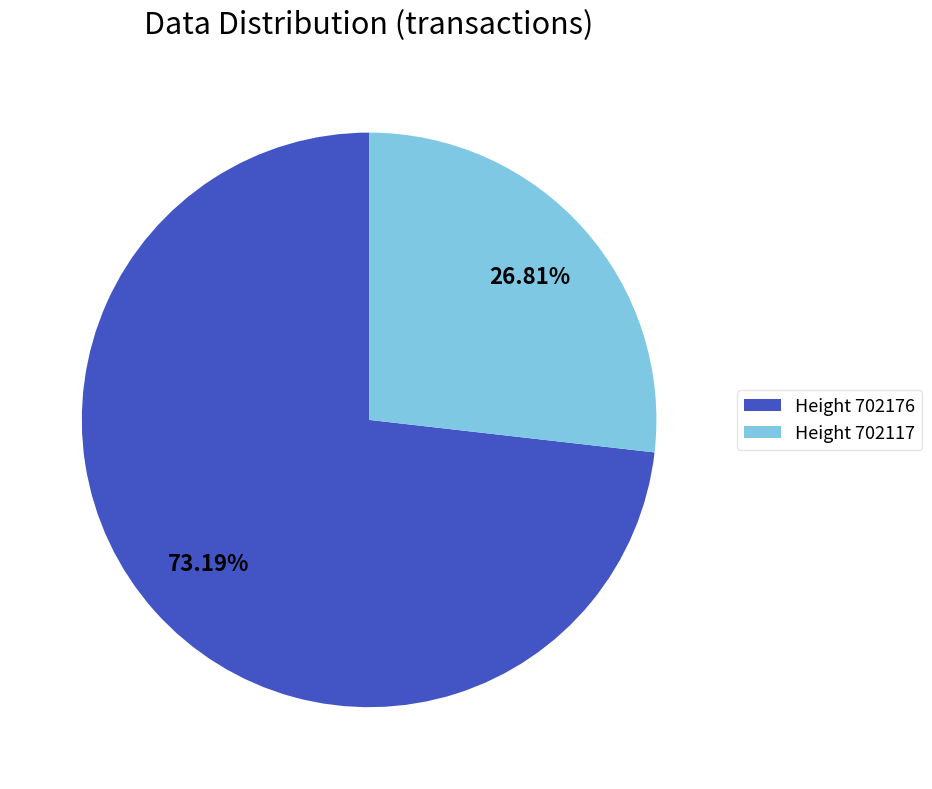

Is Height 702117 the majority of the pie?

No